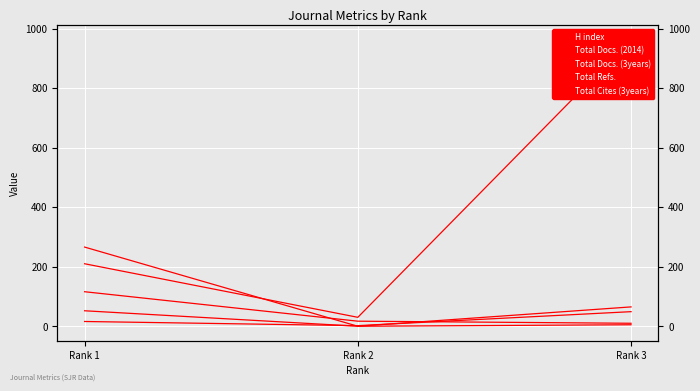

How many series are shown in this chart?

5